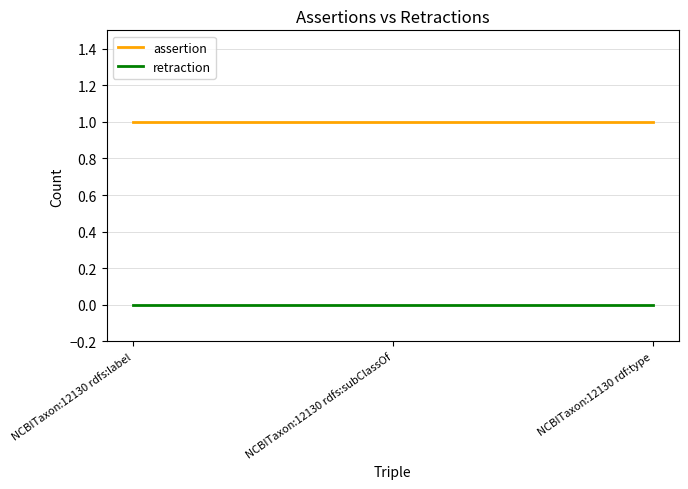

What is the lowest value of the assertion series?

1